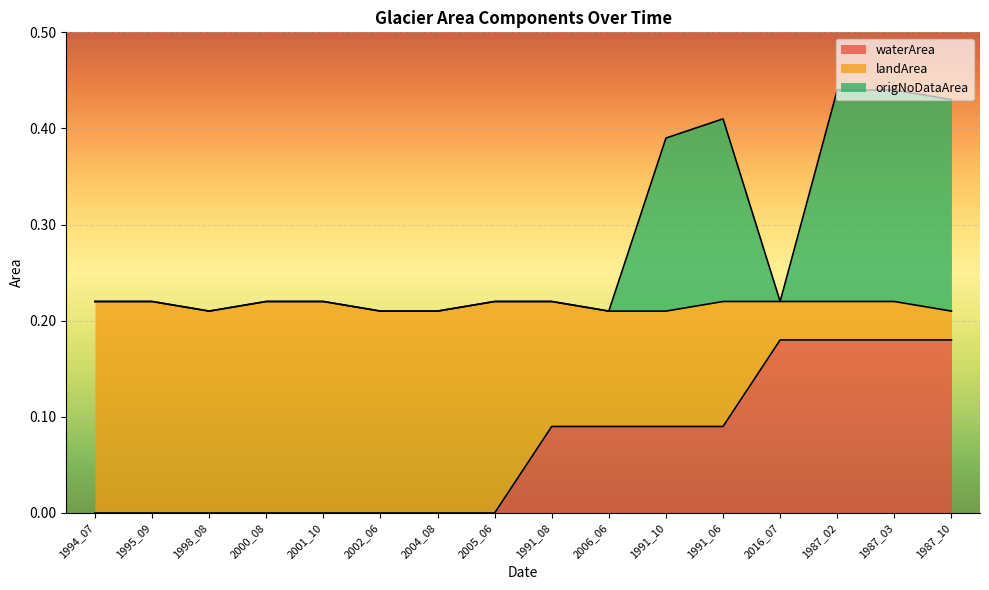

True or false: waterArea has a value of -0.1 at 1994_07.

False